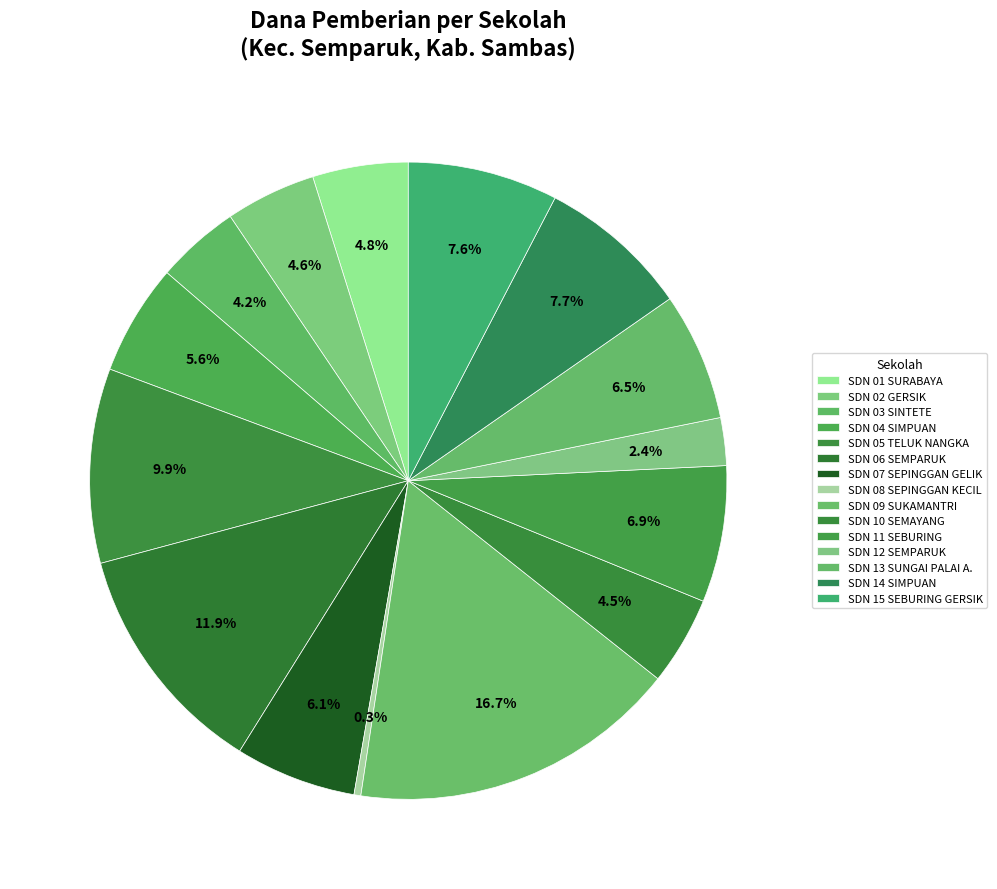

Which category has the biggest portion of the pie?

SDN 09 SUKAMANTRI